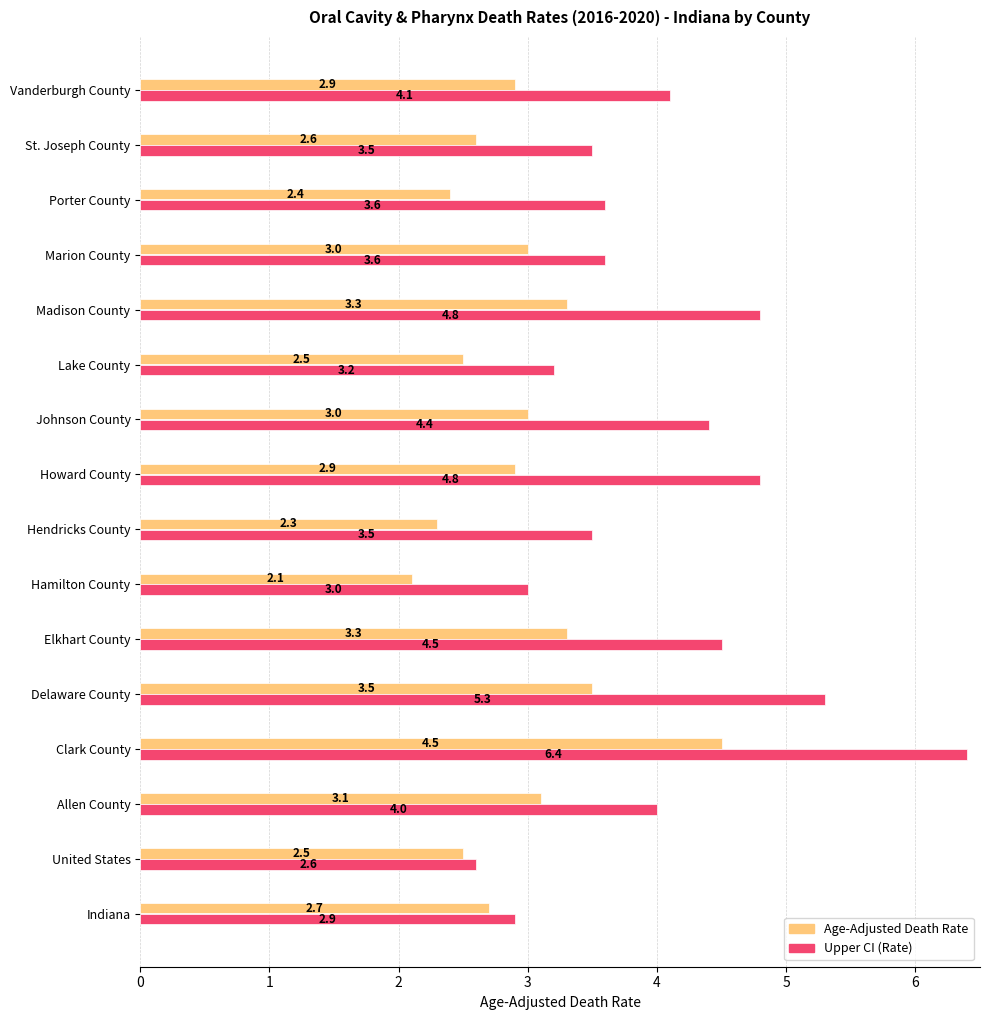

Is it true that Upper CI (Rate) equals 3.6 at Porter County?

True